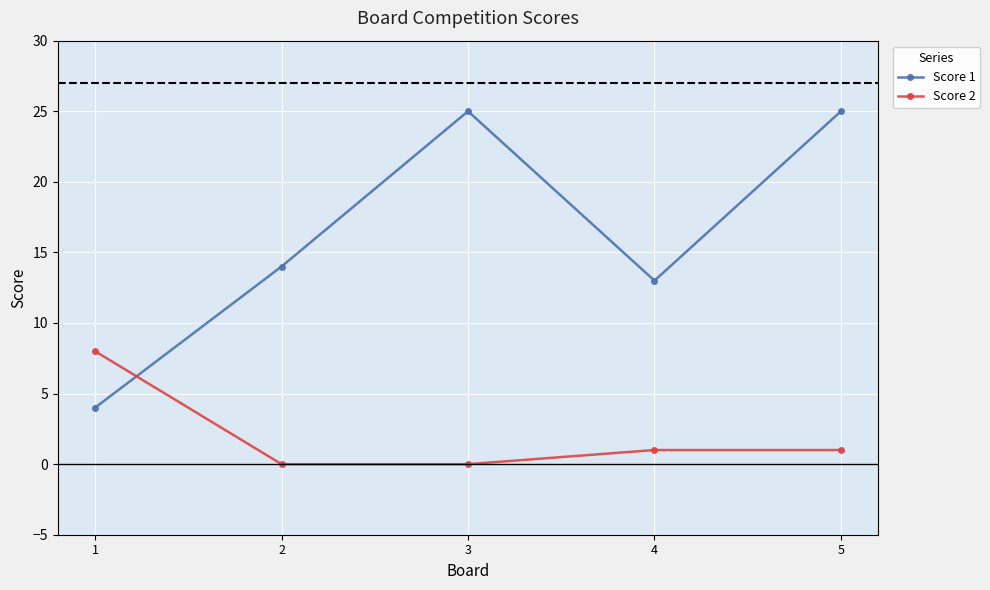

Which series has the largest range (max minus min)?

Score 1